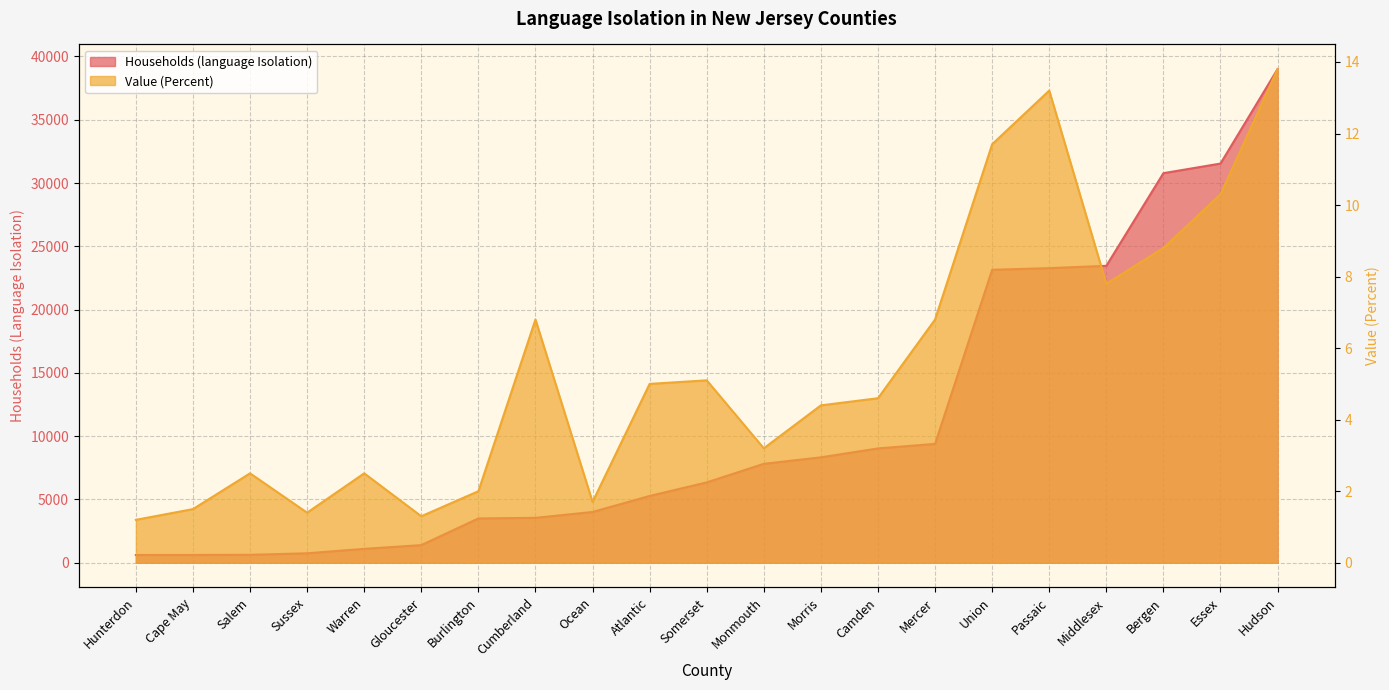

Reading right to left, list all the values displayed in this chart.

households: 38996.0	31536.0	30776.0	23457.0	23274.0	23144.0	9392.0	9033.0	8329.0	7817.0	6348.0	5279.0	4012.0	3549.0	3501.0	1394.0	1099.0	748.0	629.0	618.0	612.0
percent: 13.8	10.3	8.8	7.8	13.2	11.7	6.8	4.6	4.4	3.2	5.1	5.0	1.7	6.8	2.0	1.3	2.5	1.4	2.5	1.5	1.2